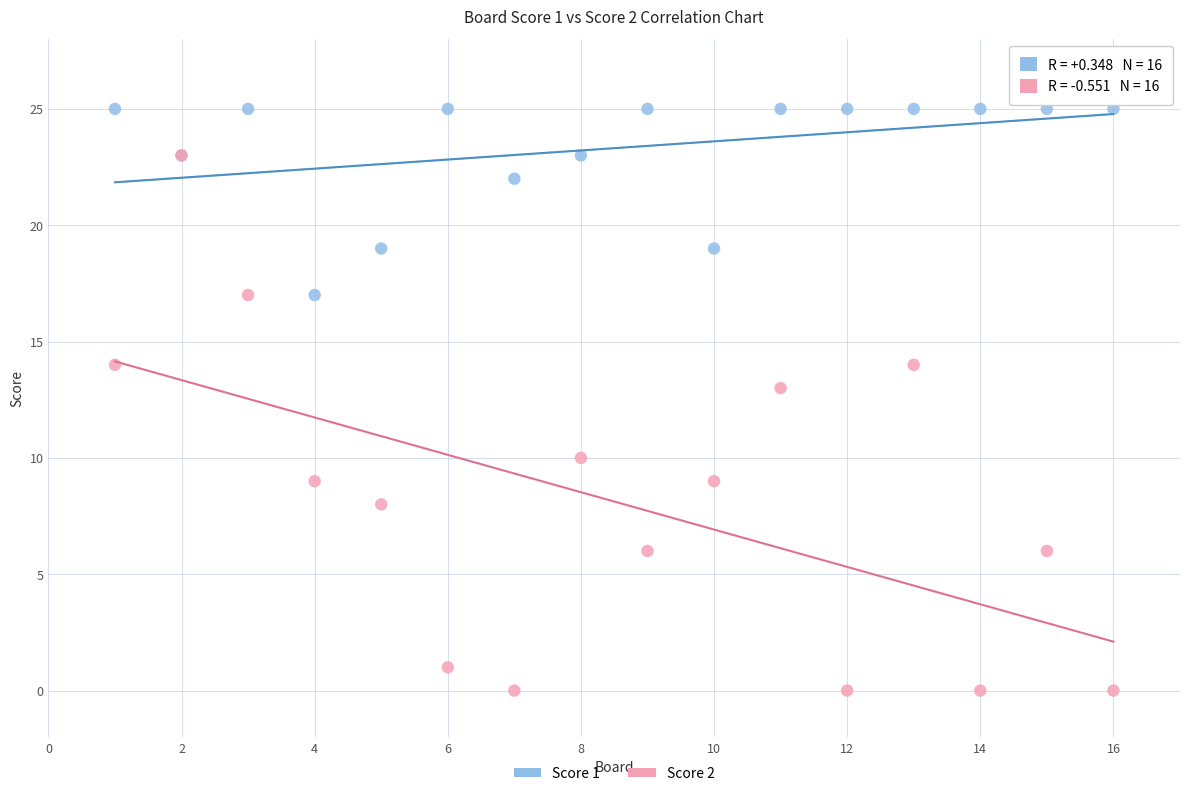

Across all series, what Y value is closest to 12?

13